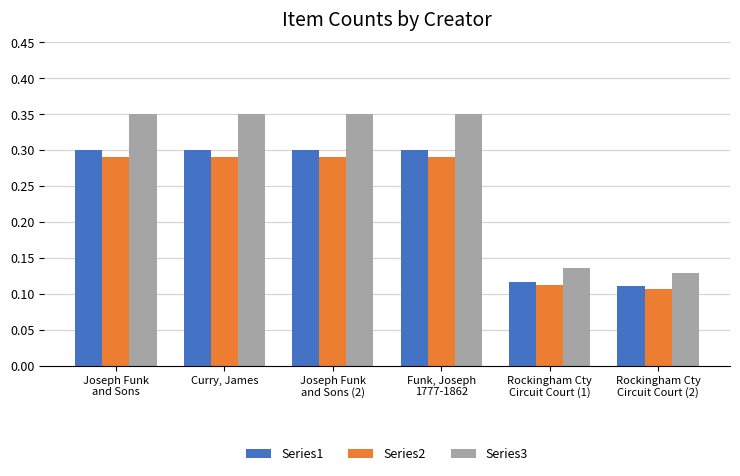

What is the sum of all Series3 values?

1.7